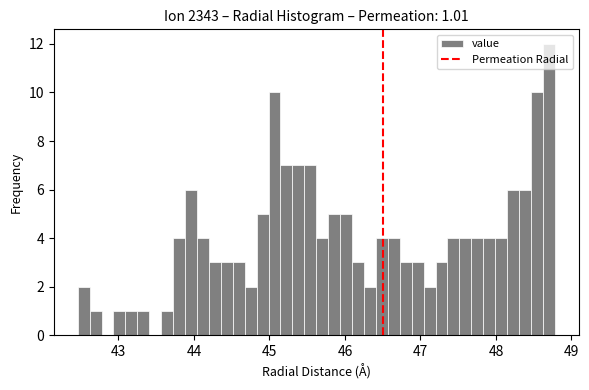

Around what value on the x-axis is the tallest bar? Give the approximate position of its centre, as read against the axis.

48.7